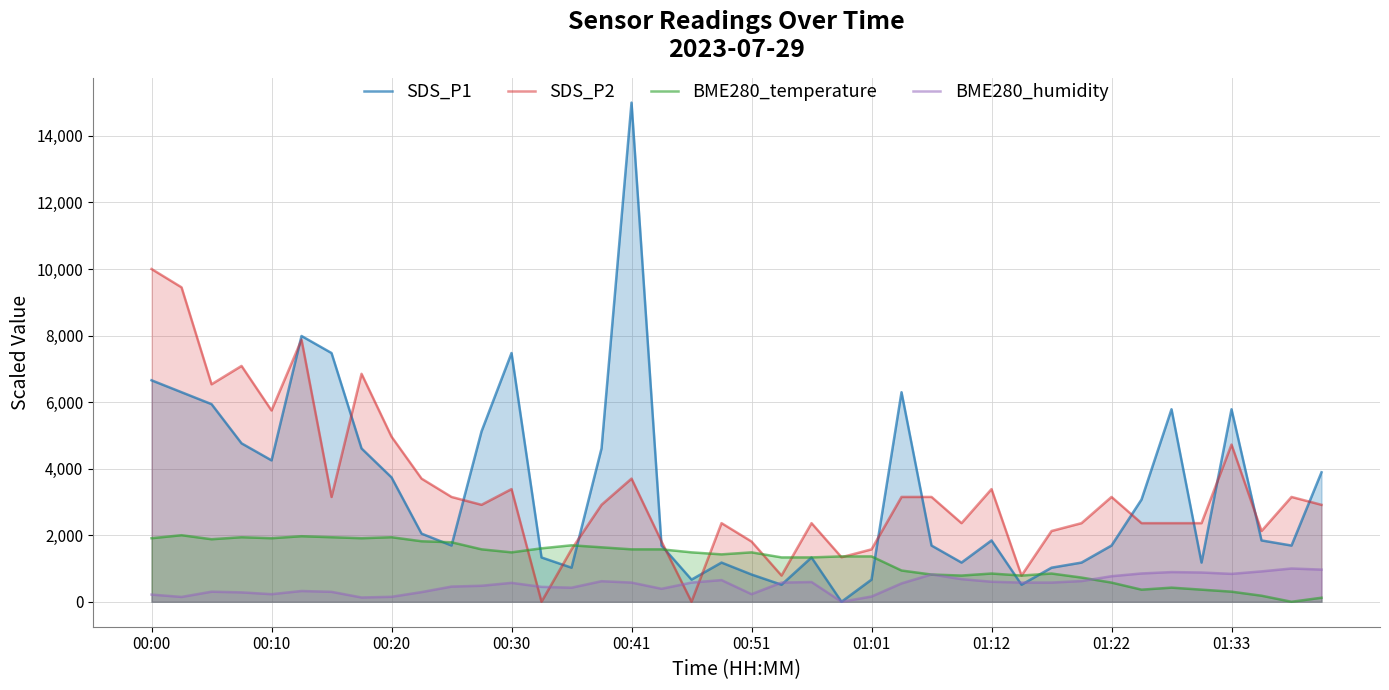

How many interior local valleys does the SDS_P2 series have?

11